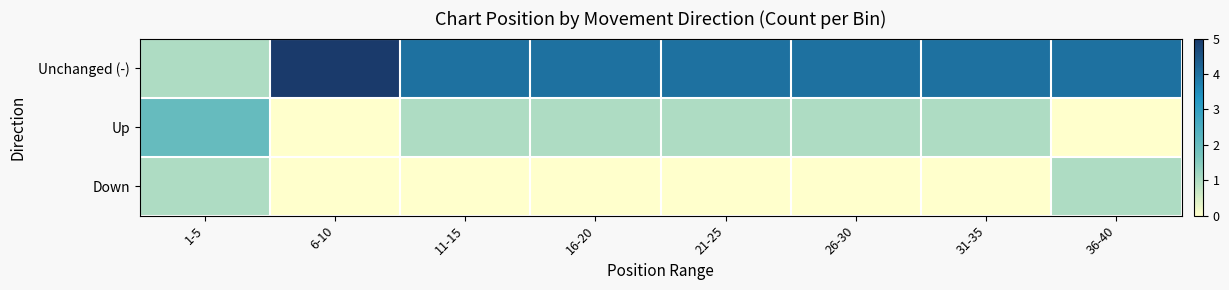

Between 36-40 and 26-30, which is larger?

36-40